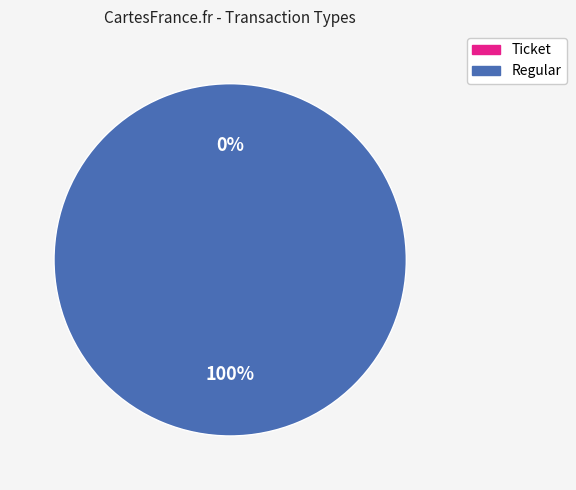

Which category has the biggest portion of the pie?

Regular